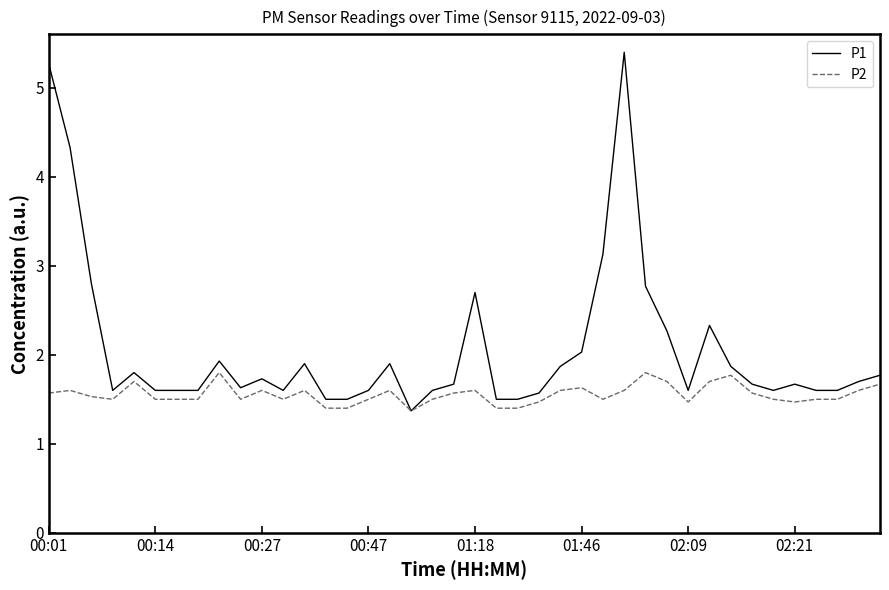

How many lines are shown in the chart?

2